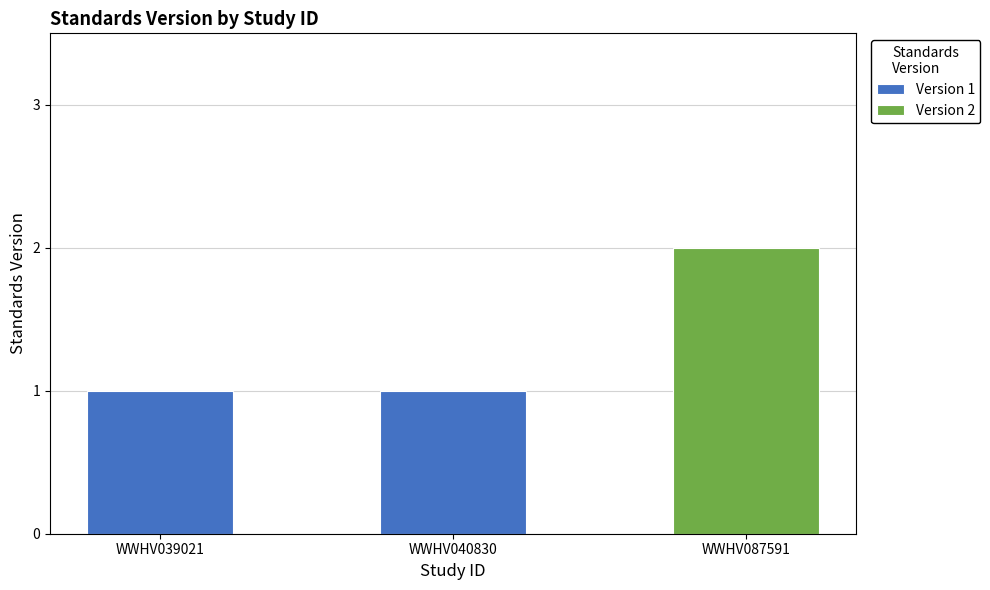

Between WWHV040830 and WWHV087591, which is larger?

WWHV087591